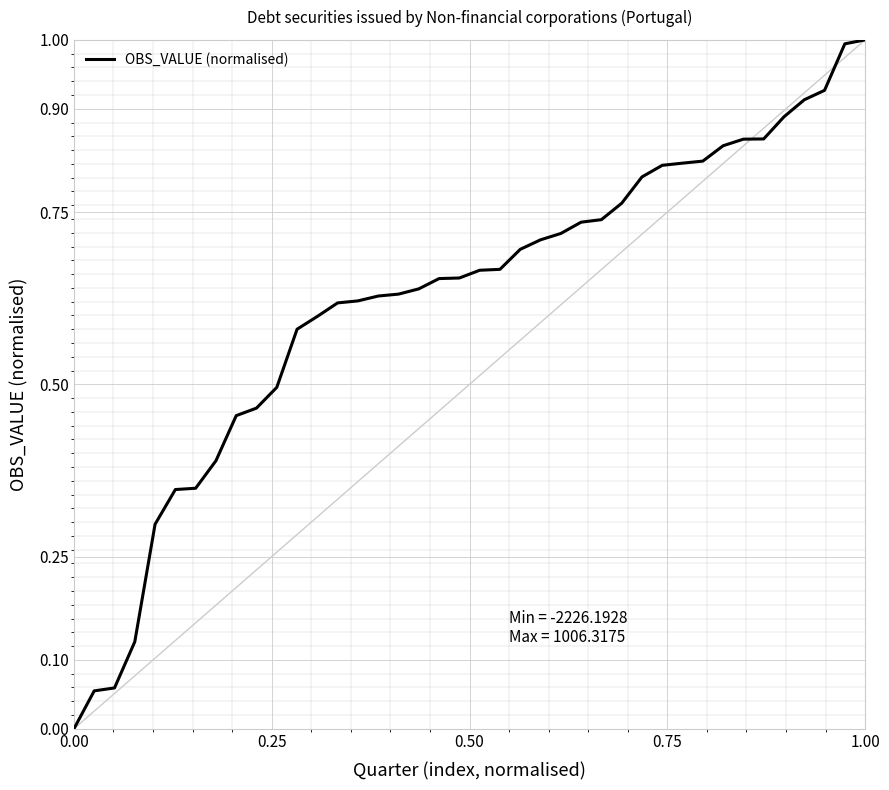

What is the greatest value displayed?

1.0